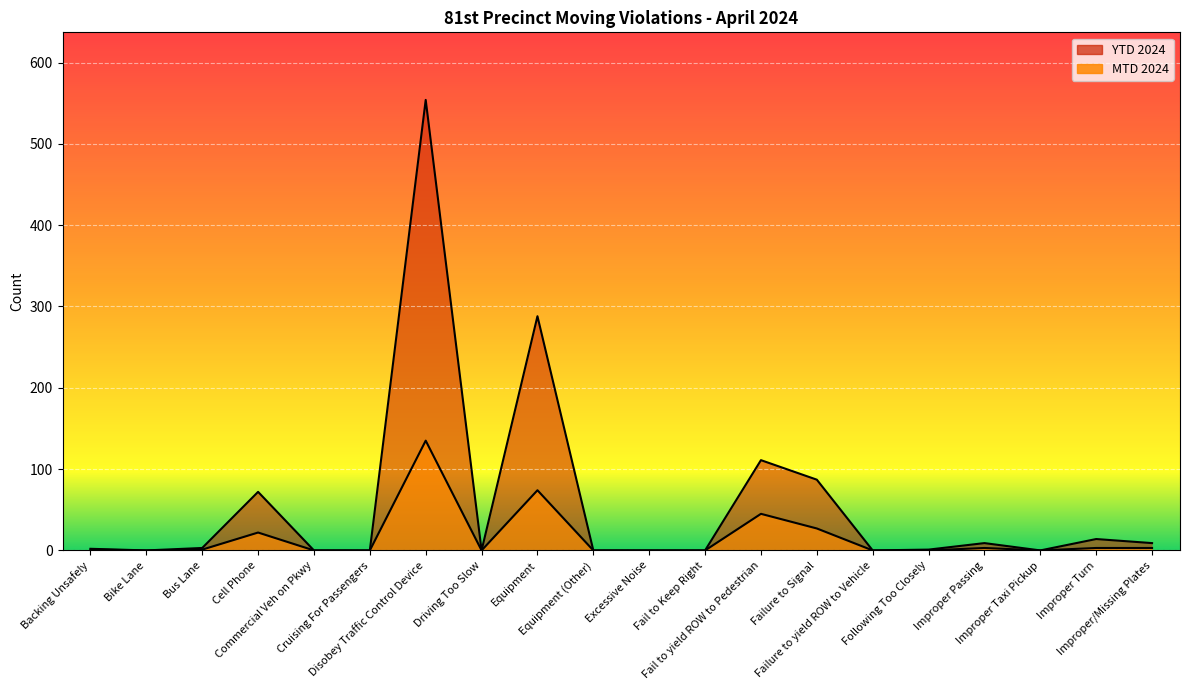

What is the difference between the MTD 2024 values at Failure to yield ROW to Vehicle and Fail to yield ROW to Pedestrian?

45